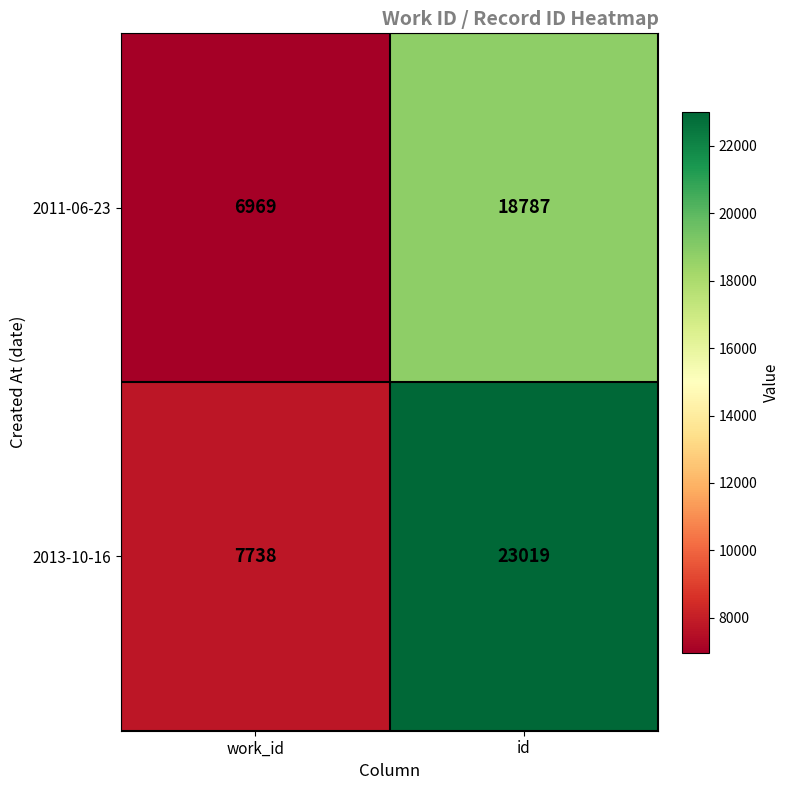

At work_id, list the series in order from largest to smallest.

2013-10-16, 2011-06-23